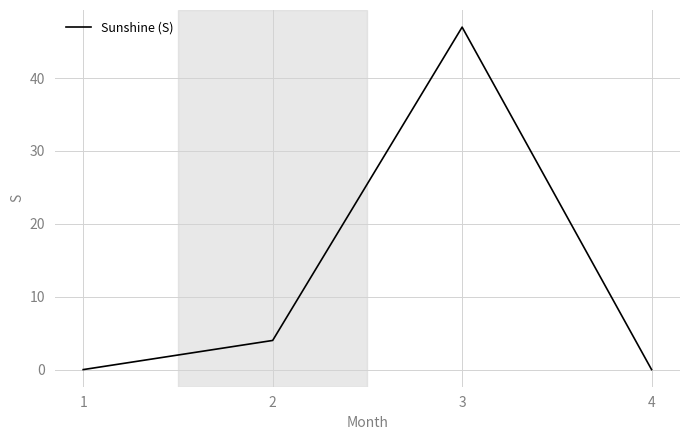

What is the greatest value displayed?

47